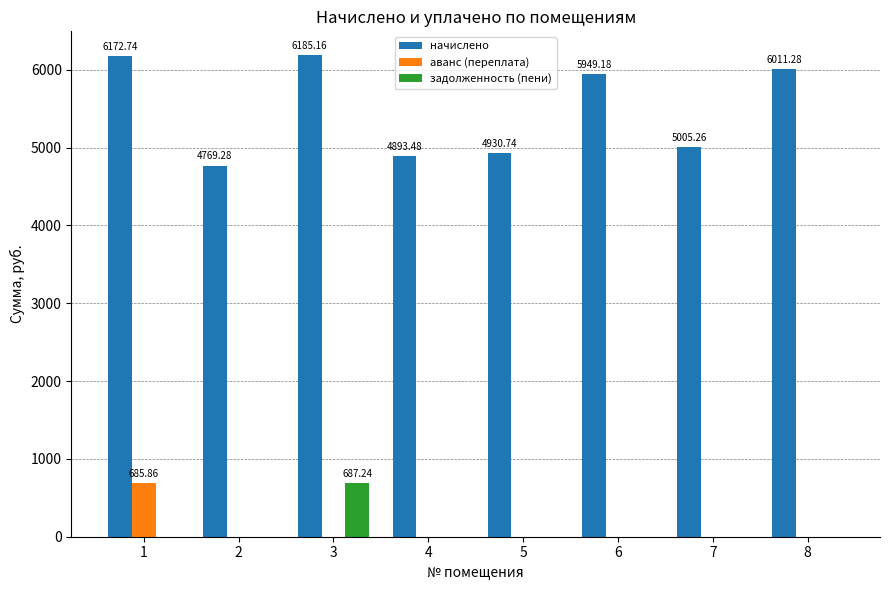

How many categories are shown in the chart?

8